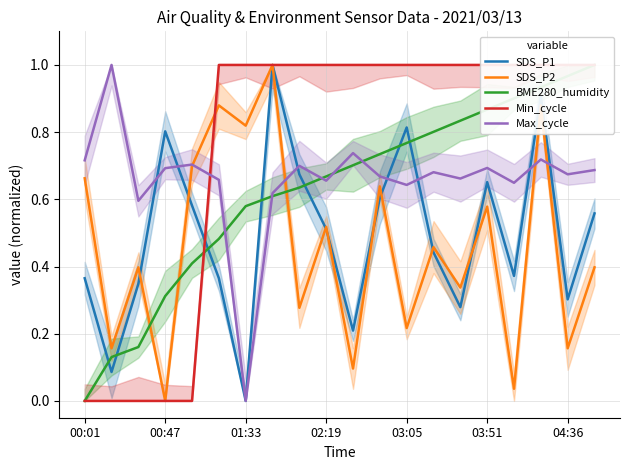

At which label does SDS_P1 reach its minimum?

01:33